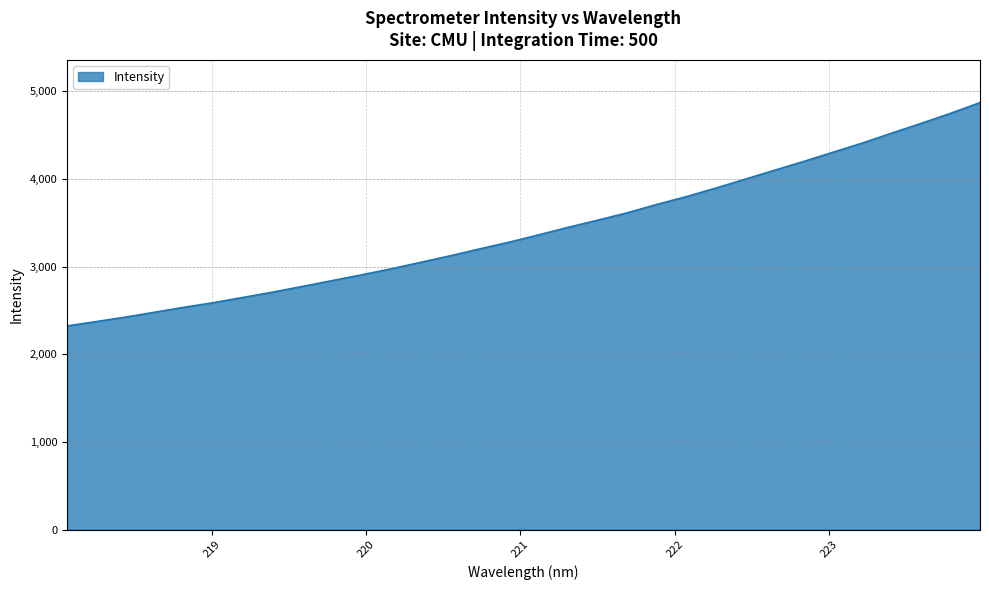

What is the smallest value displayed?

2324.2